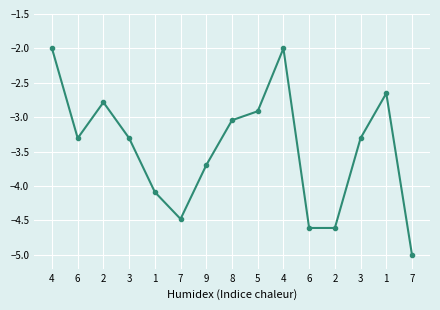

At which label does the data first exceed -3?

4